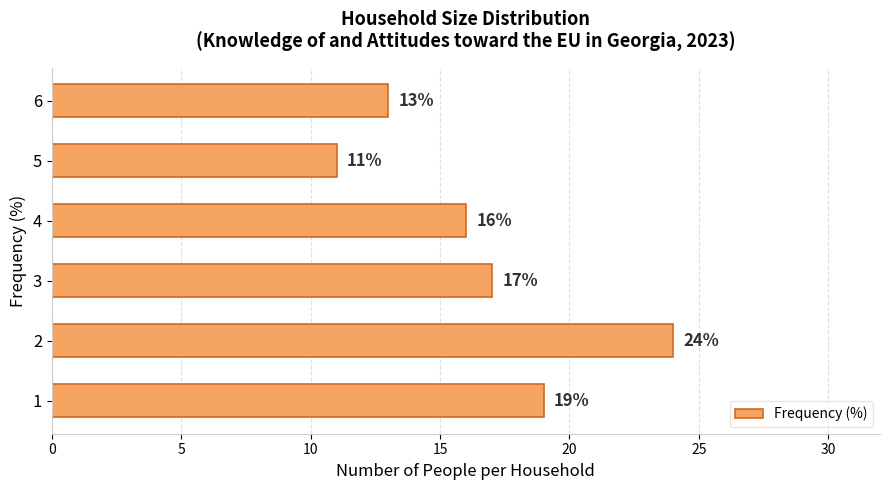

What is the greatest value displayed?

24